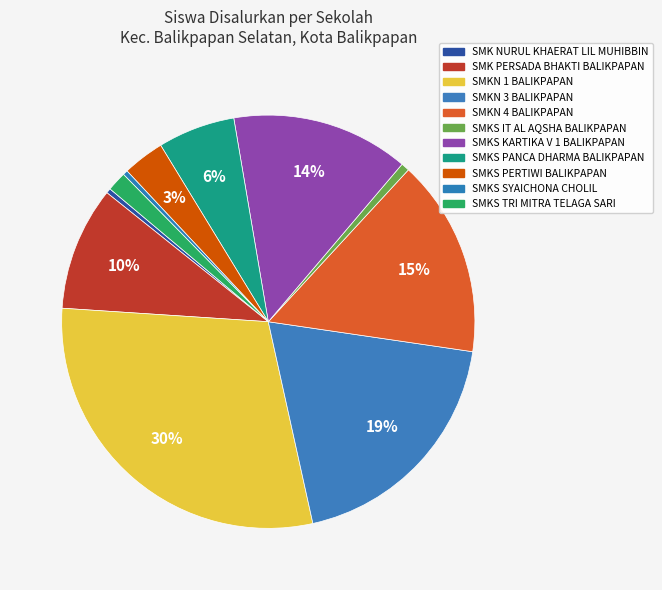

How many segments does this pie chart have?

11